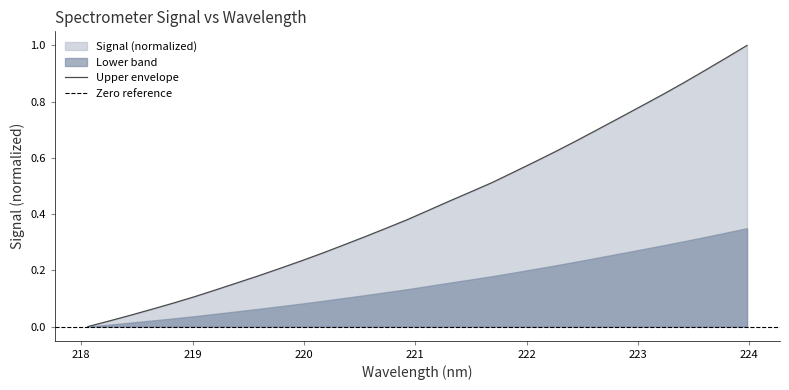

What is the average value?

0.4